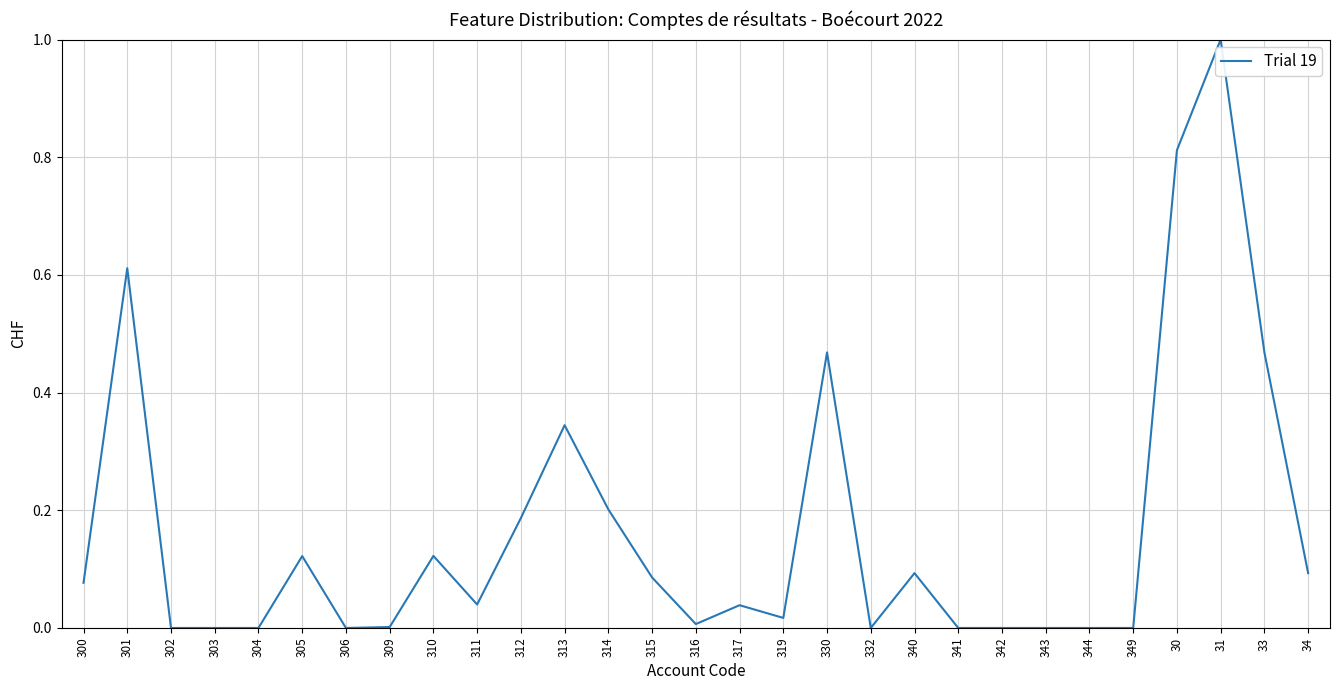

What is the sum of all values?

4.8